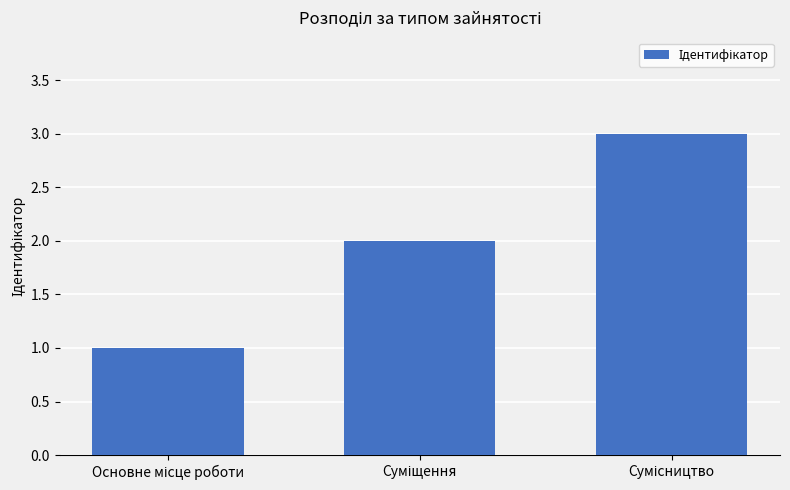

What is the greatest value displayed?

3